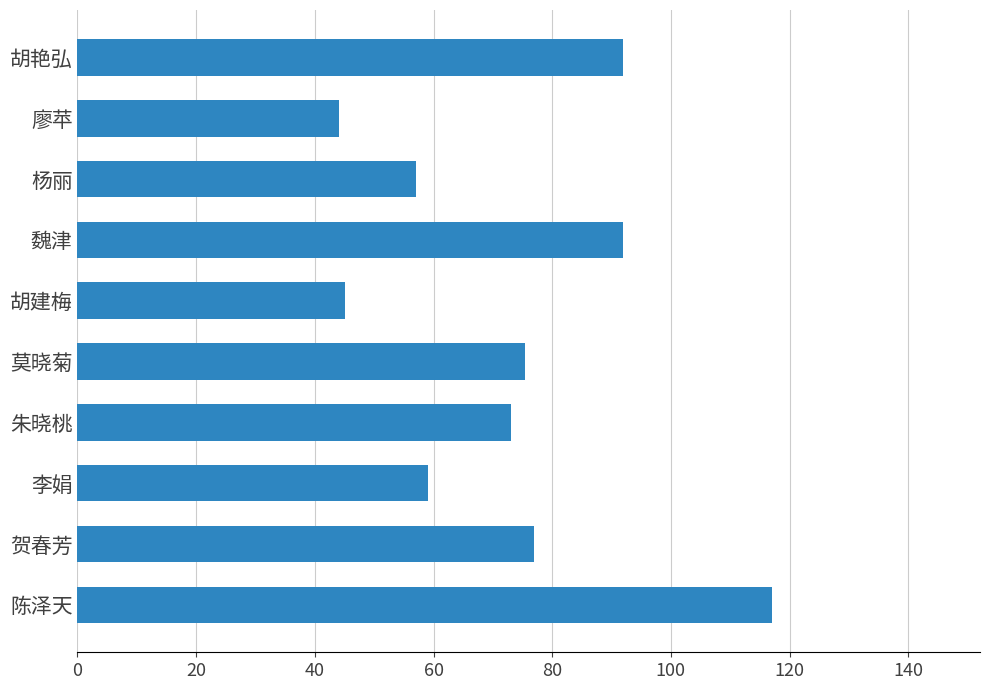

True or false: the data shows 59.0 at 李娟.

True